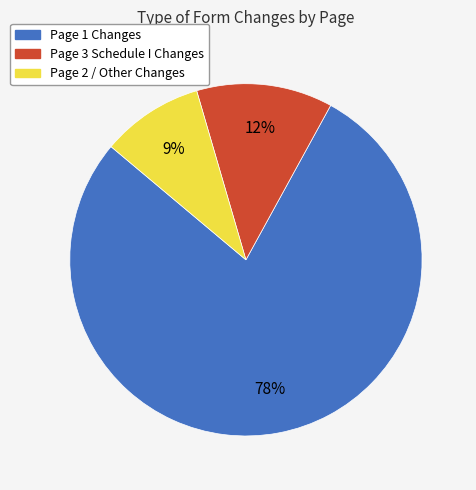

How many slices are in this pie chart?

3